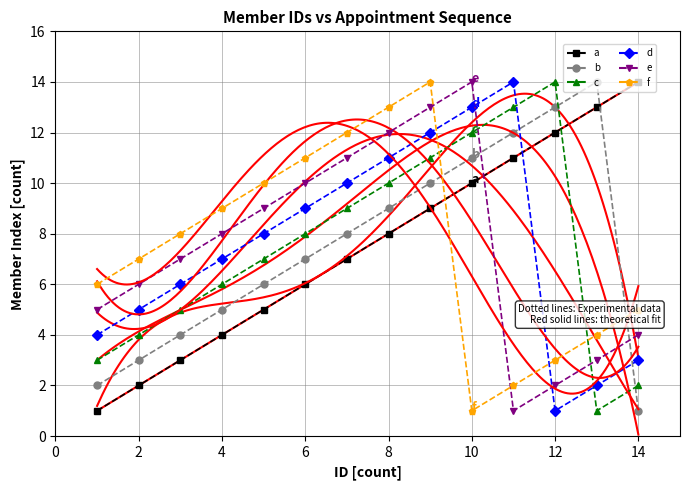

What is the difference between the second highest and minimum values in the Member 5 series?

12